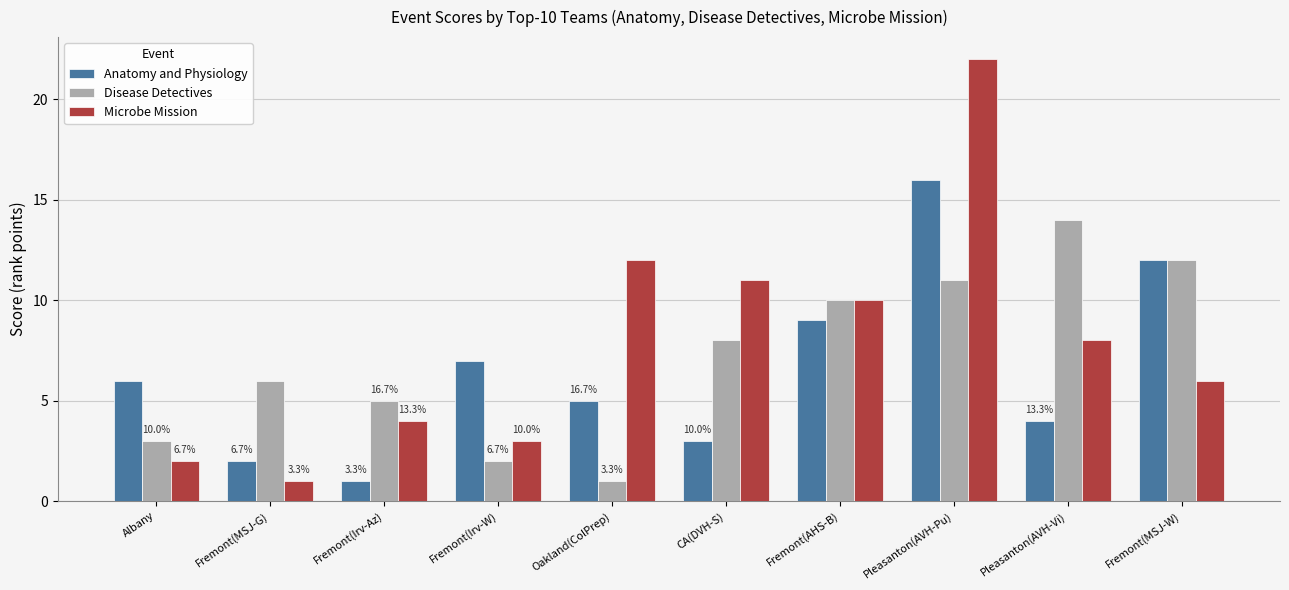

The Disease Detectives series shows 5 at Fremont(MSJ-W). True or false?

False